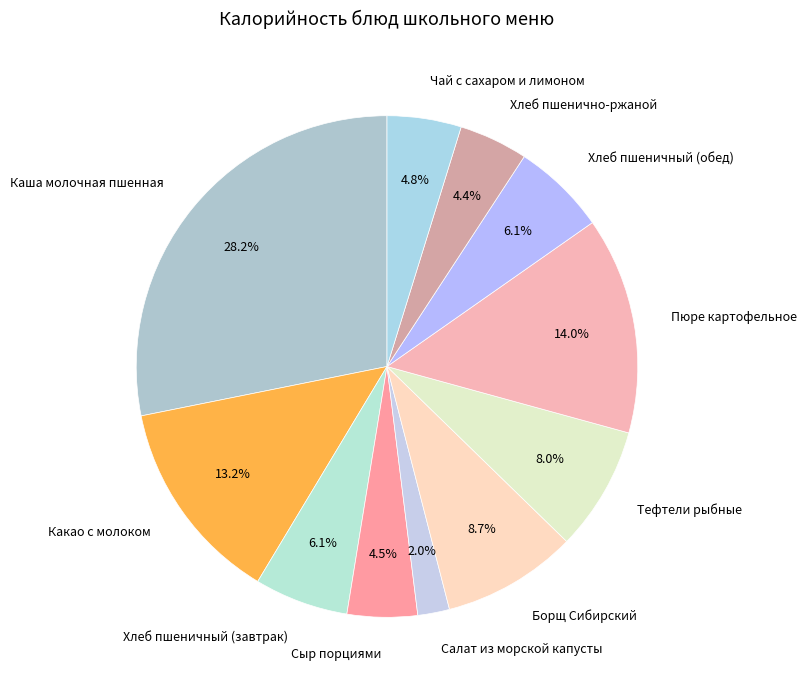

What is the ratio of the value at Какао с молоком to the value at Каша молочная пшенная?

0.5